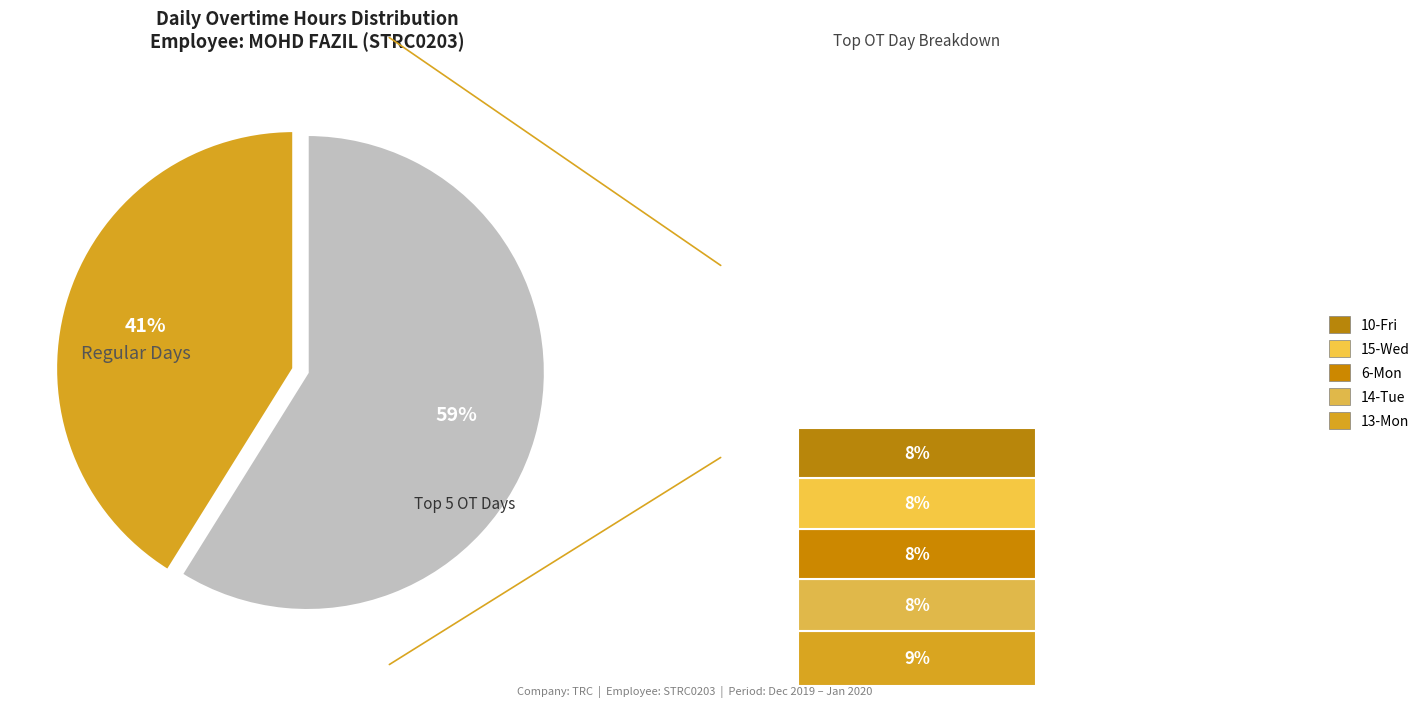

Is there a majority slice in this chart?

Yes